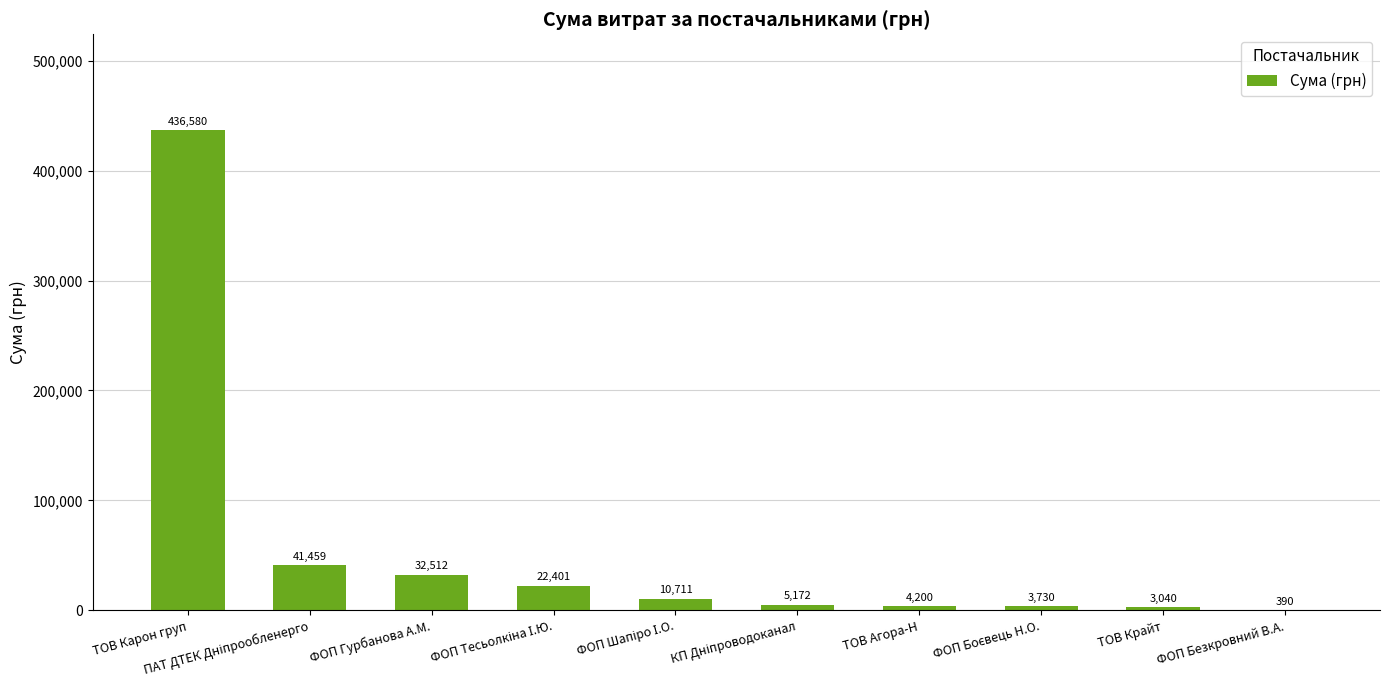

The chart shows a value of 436580.3 at ТОВ Карон груп. True or false?

True